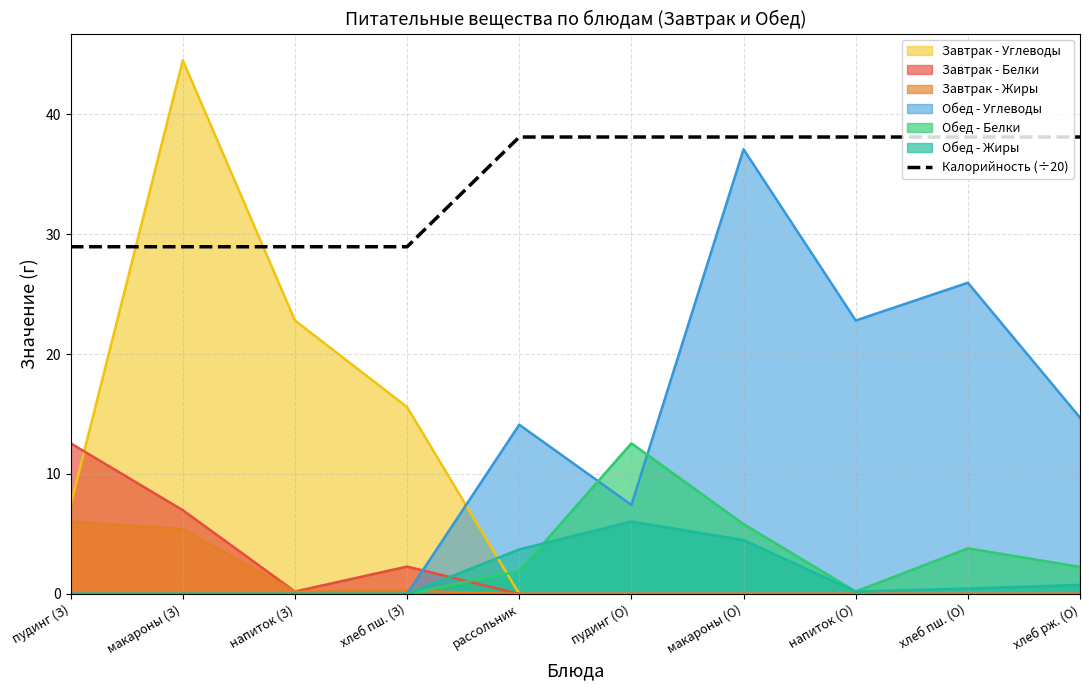

How many data points are less than 38?

4